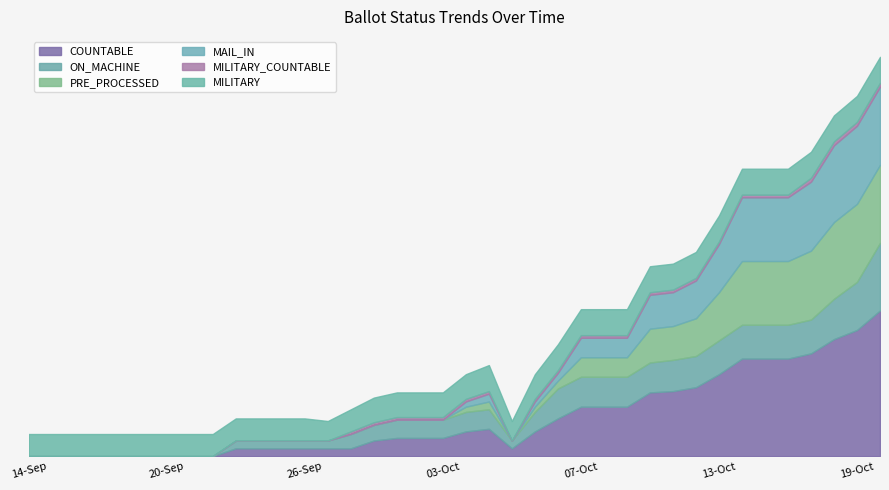

Reading left to right, what are all the values shown in this chart?

COUNTABLE: 0	0	0	0	0	0	0	0	0	6	6	6	6	6	6	12	14	14	14	19	21	6	19	29	38	38	38	49	50	53	63	75	75	75	79	90	97	112
ON_MACHINE: 0	0	0	0	0	0	0	0	0	6	6	6	6	6	11	12	14	14	14	15	15	6	15	23	23	23	23	23	24	24	26	26	26	26	26	31	37	52
PRE_PROCESSED: 0	0	0	0	0	0	0	0	0	0	0	0	0	0	0	0	0	0	0	4	6	0	4	6	15	15	15	26	26	29	37	49	49	49	53	59	60	60
MAIL_IN: 0	0	0	0	0	0	0	0	0	0	0	0	0	0	0	0	0	0	0	4	6	0	4	6	15	15	15	26	26	29	37	49	49	49	53	59	60	60
MILITARY_COUNTABLE: 0	0	0	0	0	0	0	0	0	0	0	0	0	0	2	2	2	2	2	2	2	0	2	2	2	2	2	2	2	2	2	2	2	2	3	3	3	3
MILITARY: 17	17	17	17	17	17	17	17	17	17	17	17	17	15	17	19	19	19	19	19	20	15	19	20	20	20	20	20	20	20	20	20	20	20	20	20	20	20